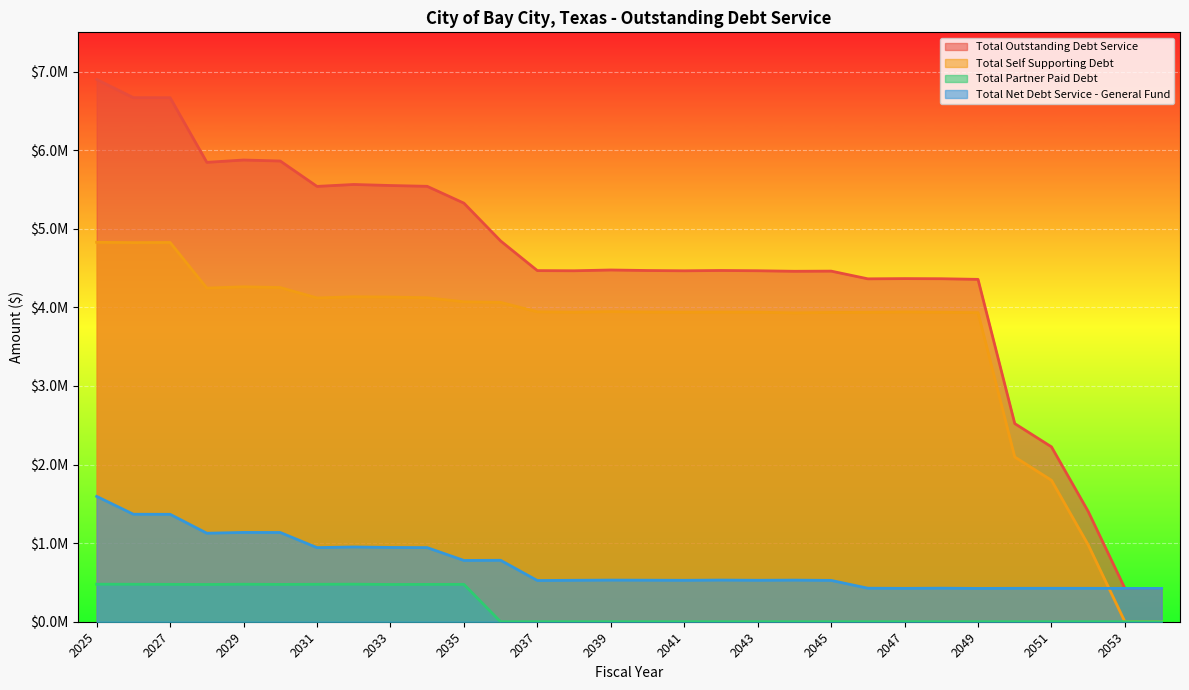

Reading left to right, transcribe all the data shown in this chart.

Total Outstanding Debt Service: 6900870.4	6668824.0	6668531.6	5845694.7	5875407.1	5862557.7	5539645.3	5564102.1	5550908.9	5540617.1	5326532.7	4845343.3	4467950.2	4465958.6	4475863.2	4469196.4	4465605.8	4469641.5	4466215.6	4459558.7	4461576.6	4363335.1	4366274.9	4364715.8	4356682.0	2521492.7	2225393.3	1403624.1	424212.5	423818.8
Total Self Supporting Debt: 4828357.8	4824039.7	4826018.0	4245428.5	4262025.4	4252324.3	4120032.7	4134822.8	4131596.5	4122438.0	4071199.4	4063522.4	3943525.1	3938533.5	3946063.1	3940521.4	3938380.8	3939491.5	3938678.0	3930033.6	3935601.5	3936660.0	3941768.6	3937790.8	3932957.0	2096380.2	1799943.3	978474.1	0.0	0.0
Total Partner Paid Debt: 477731.3	476781.3	475531.3	473981.3	477131.3	474831.3	476431.3	477831.3	474031.3	475131.3	475462.5	0.0	0.0	0.0	0.0	0.0	0.0	0.0	0.0	0.0	0.0	0.0	0.0	0.0	0.0	0.0	0.0	0.0	0.0	0.0
Total Net Debt Service - General Fund: 1594781.4	1368003.1	1366982.3	1126284.9	1136250.4	1135402.1	943181.3	951448.0	945281.2	943047.8	779870.7	781820.9	524425.0	527425.0	529800.0	528675.0	527225.0	530150.0	527537.5	529525.0	525975.0	426675.0	424506.3	426925.0	423725.0	425112.5	425450.0	425150.0	424212.5	423818.8